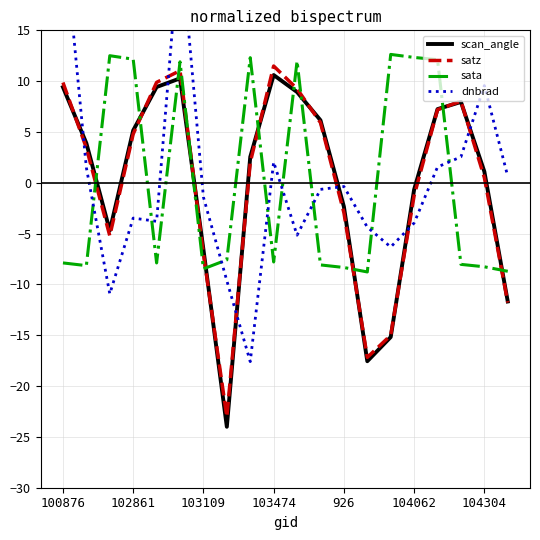

Does the chart display data point markers on the line(s)?

No